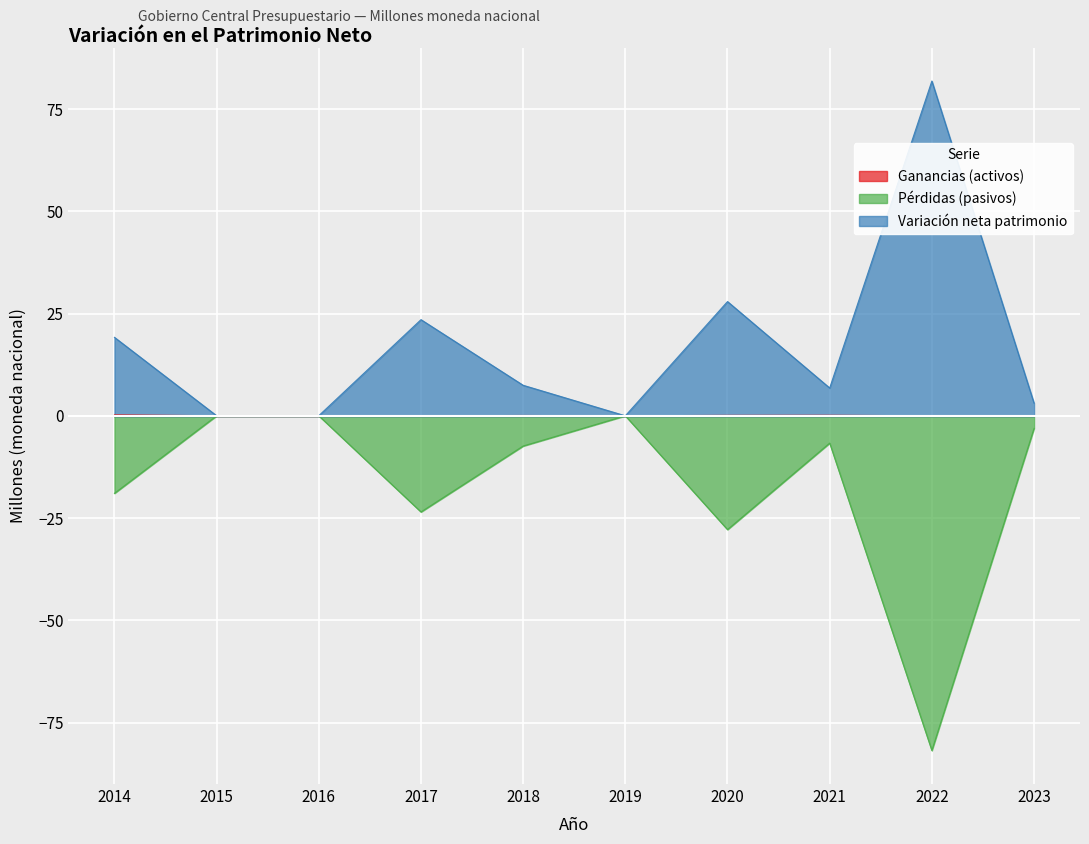

What is the value of the Pérdidas (pasivos) point at the 7th from the left?

-27.8